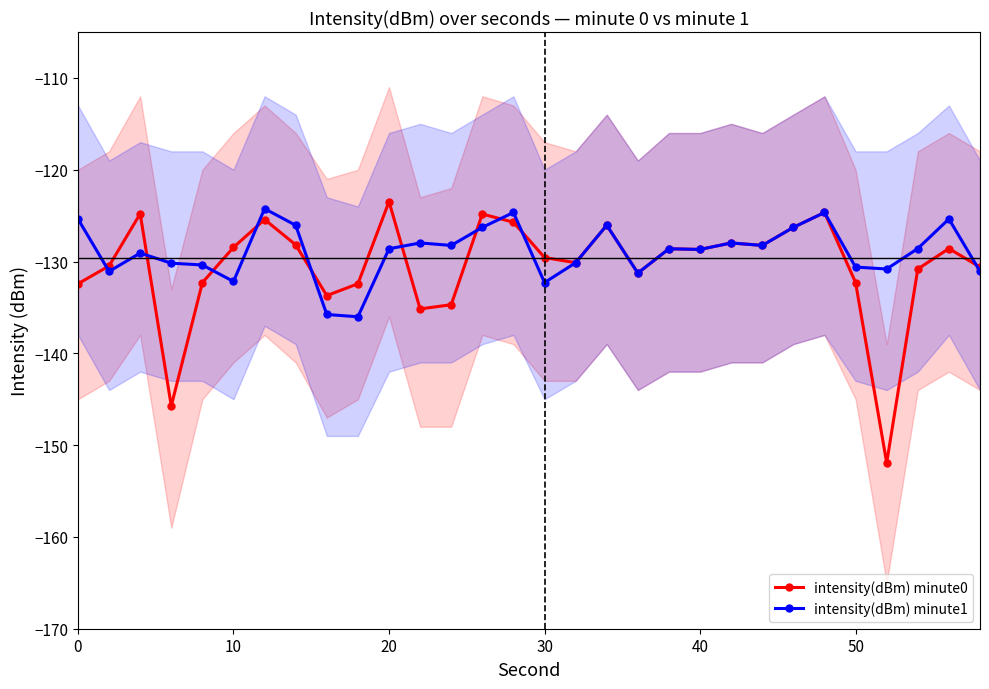

What is the approximate value of intensity(dBm) minute0 at 10?

-128.5